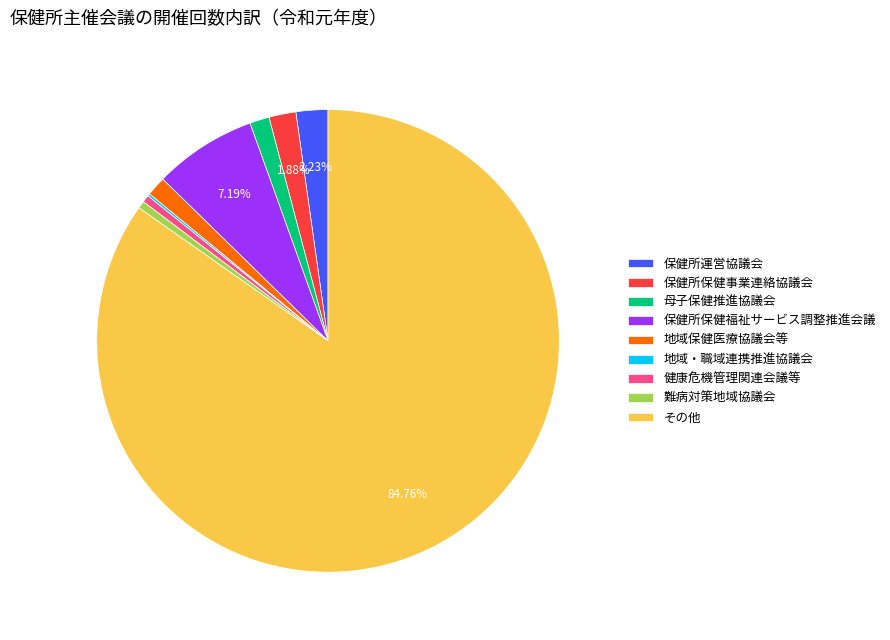

What percentage is NOT represented by 保健所保健福祉サービス調整推進会議?

92.8%